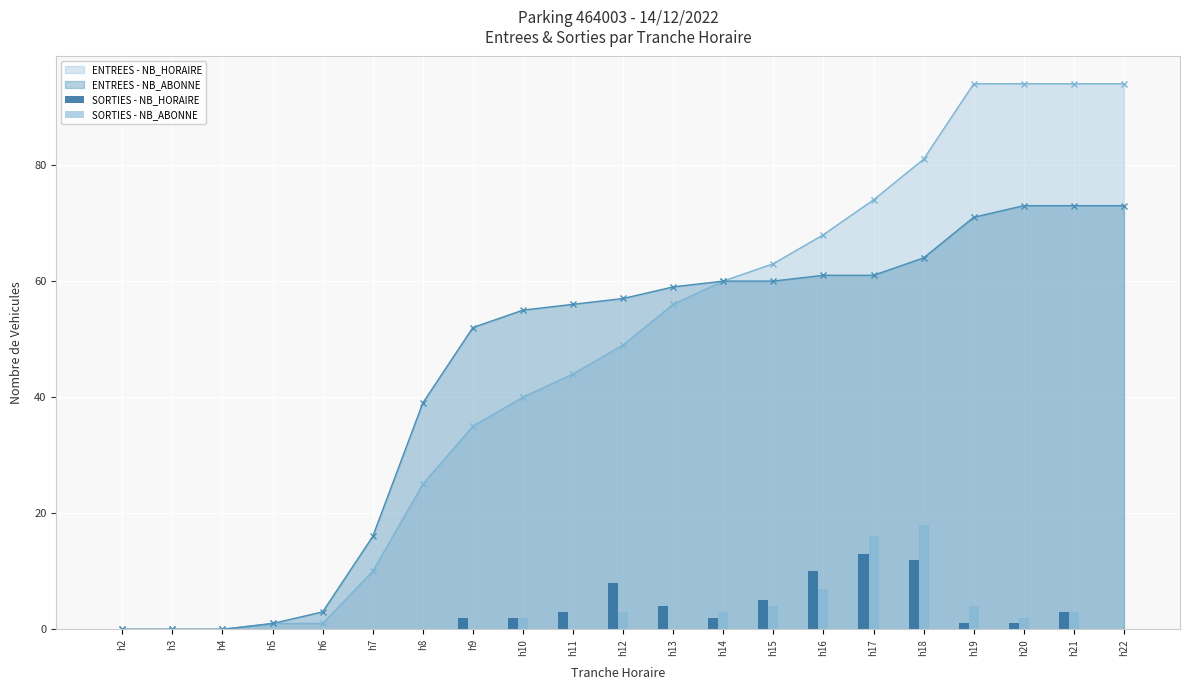

What is the maximum value for ENTREES - NB_HORAIRE?

94